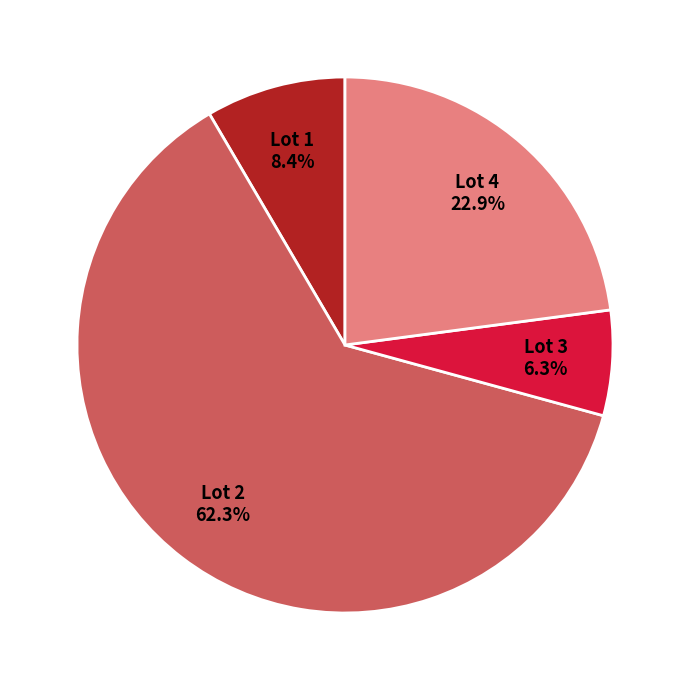

What is the smallest slice in the pie chart?

Lot 3